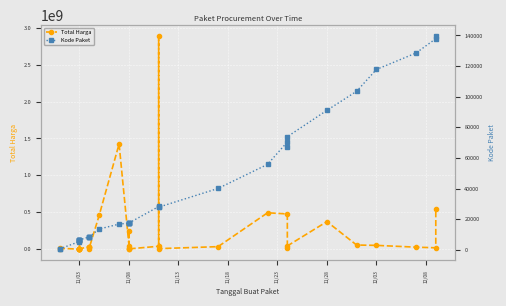

What is the average value of the Total Harga series?

214814202